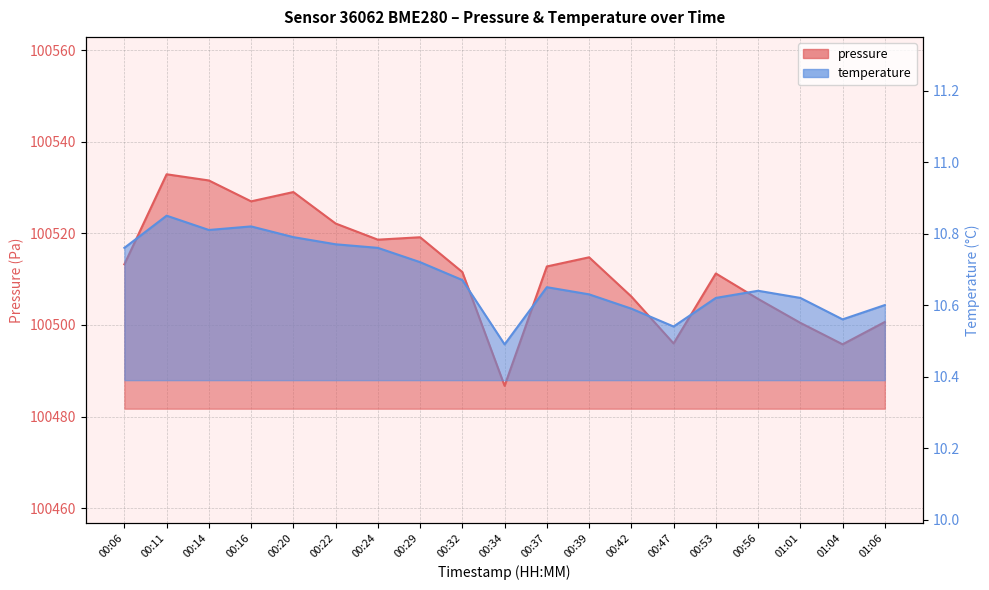

Where is the first local maximum for pressure?

00:11